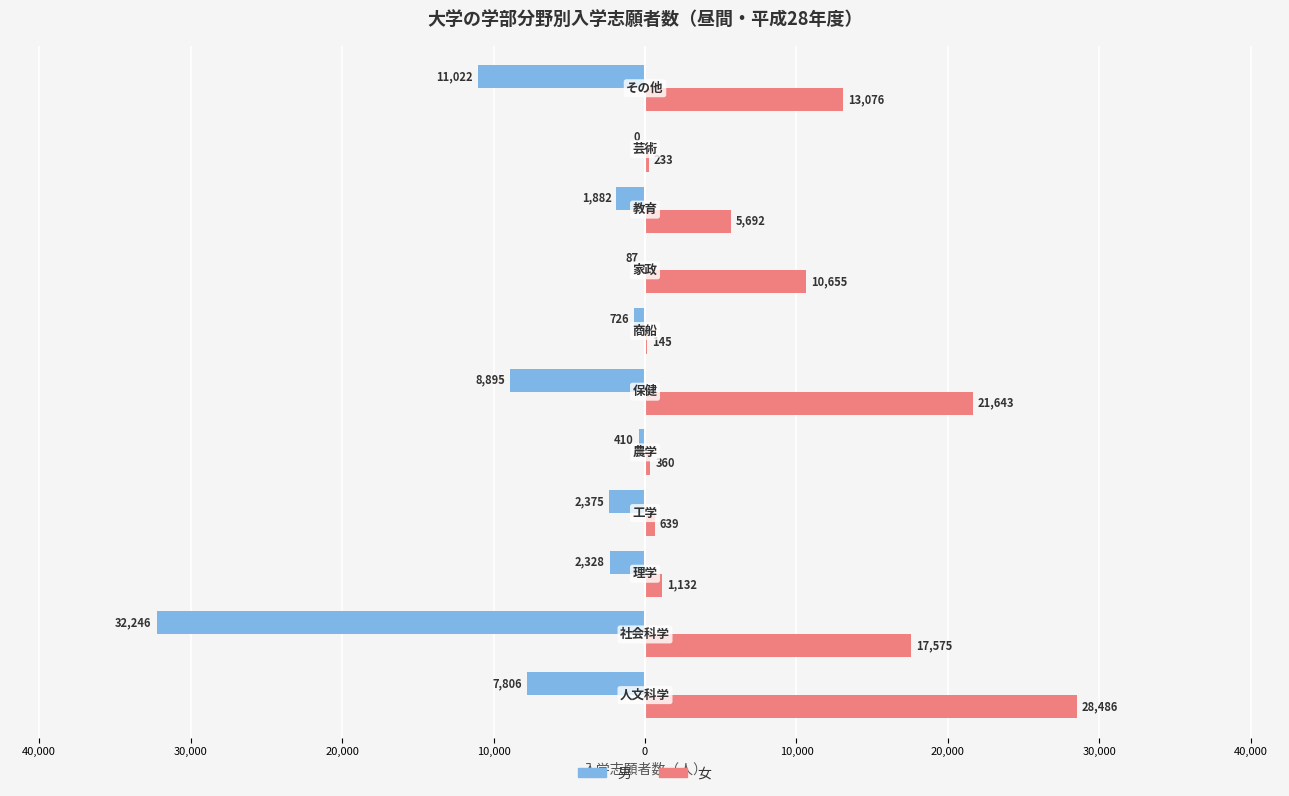

What are all the series names shown in the legend?

男, 女